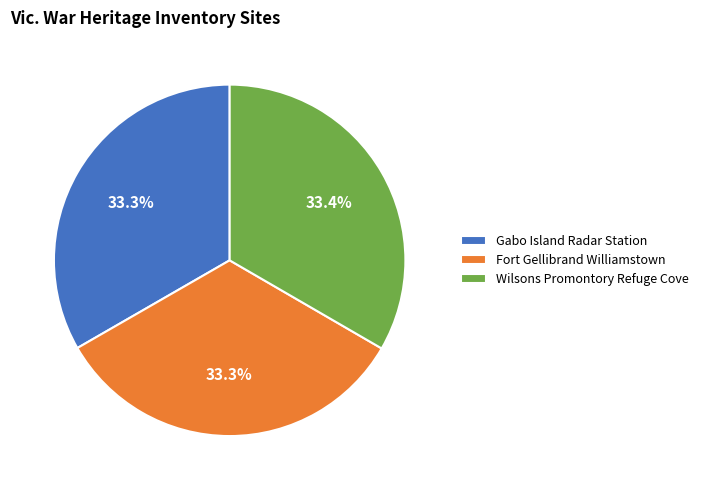

How much of the chart is everything except Wilsons Promontory Refuge Cove?

66.6%